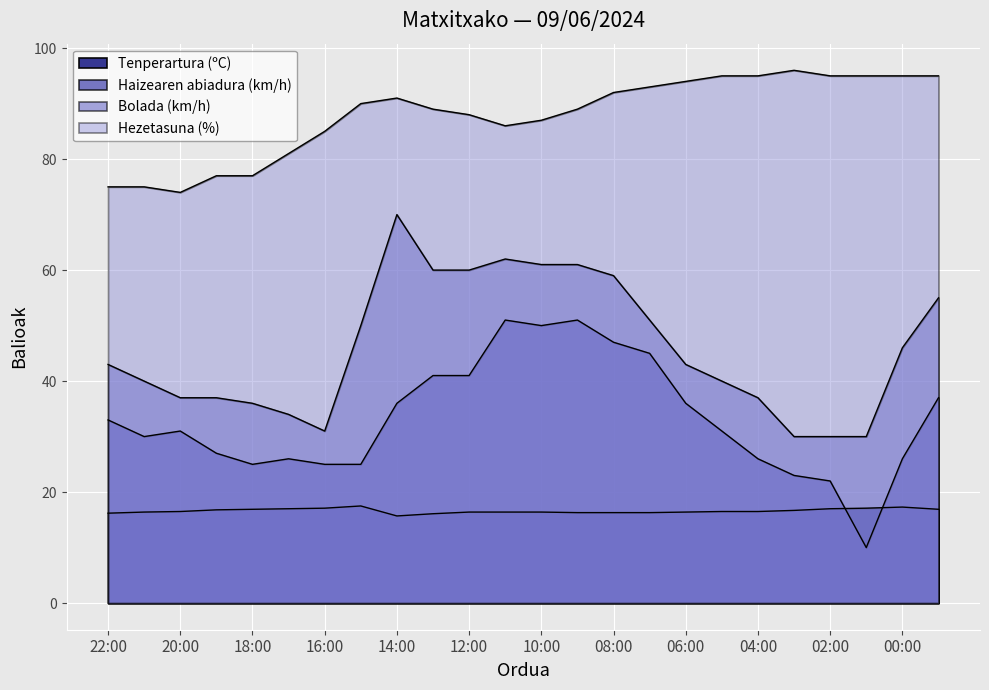

True or false: Hezetasuna (%) and Haizearen abiadura (km/h) intersect in this chart.

False